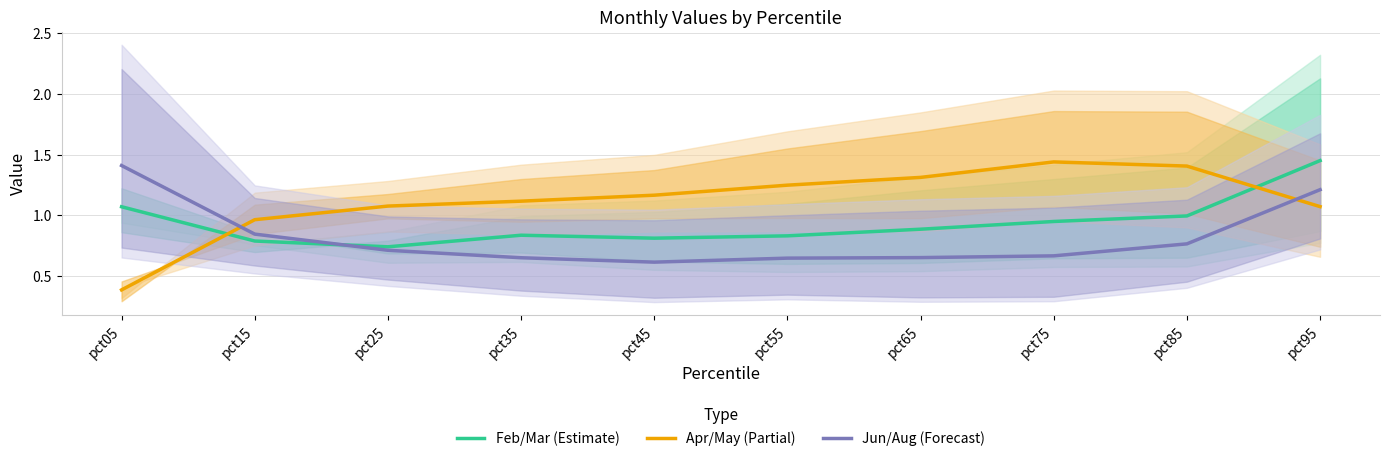

List the series in order of their peak value, highest first.

Feb/Mar (Estimate), Apr/May (Partial), Jun/Aug (Forecast)